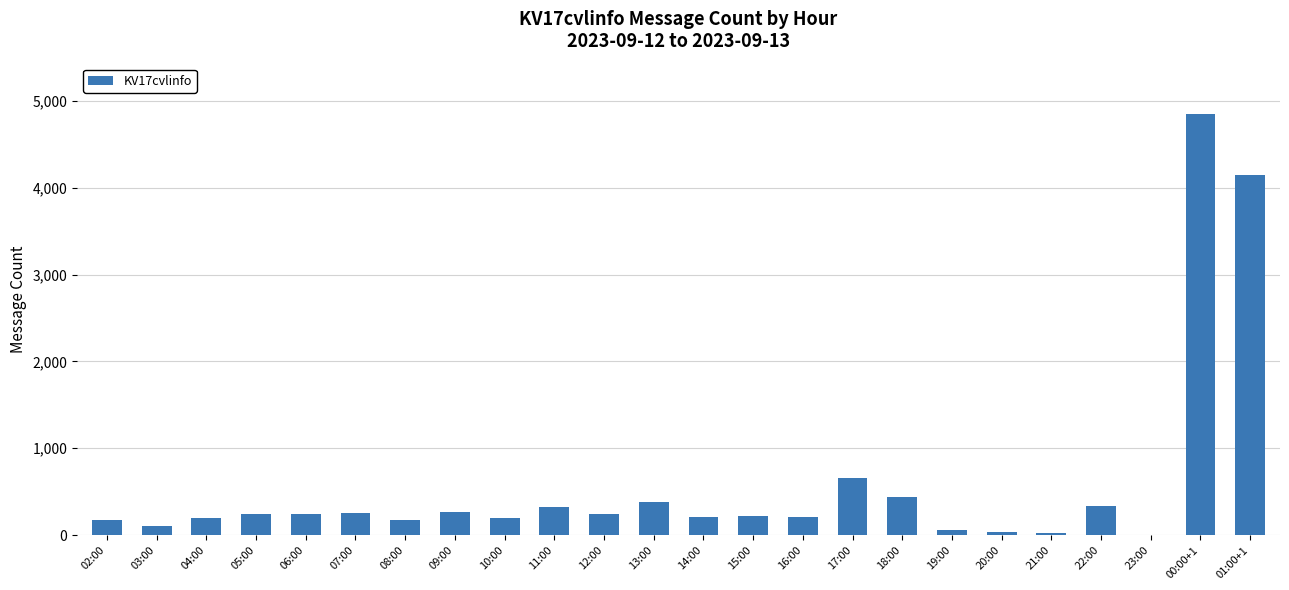

What is the ratio of the value at 10:00 to the value at 16:00?

1.0